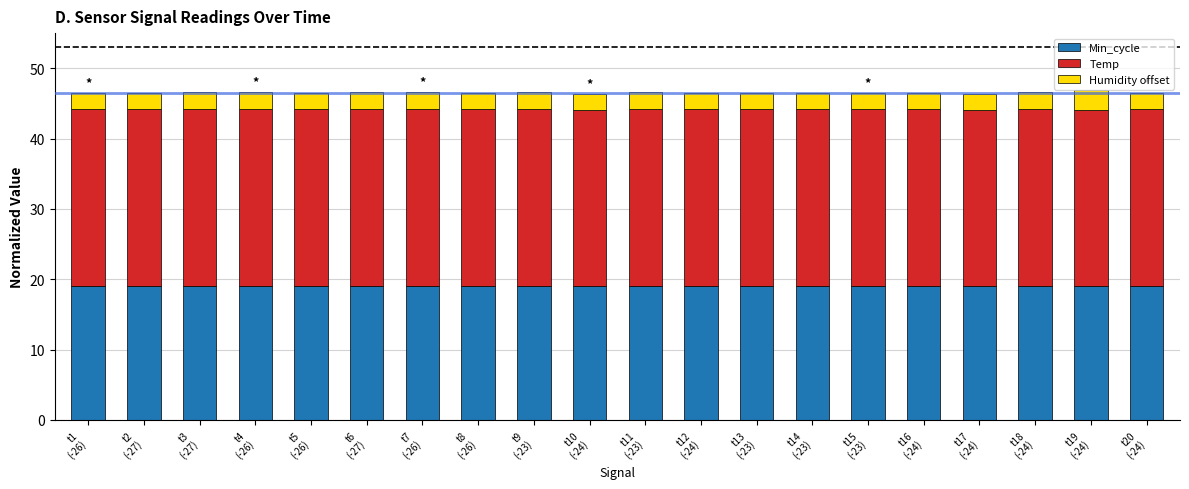

What is the lowest value of the Min_cycle series?

19.0